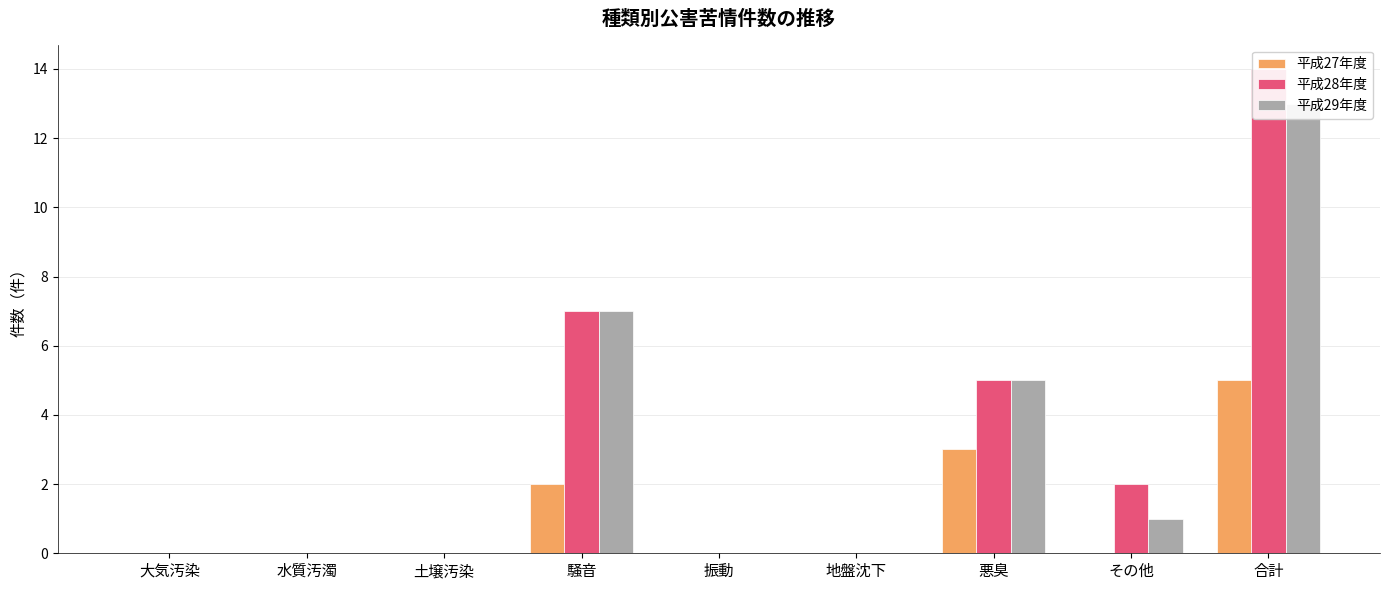

Reading left to right, list all the values displayed in this chart.

平成27年度: 0	0	0	2	0	0	3	0	5
平成28年度: 0	0	0	7	0	0	5	2	14
平成29年度: 0	0	0	7	0	0	5	1	13